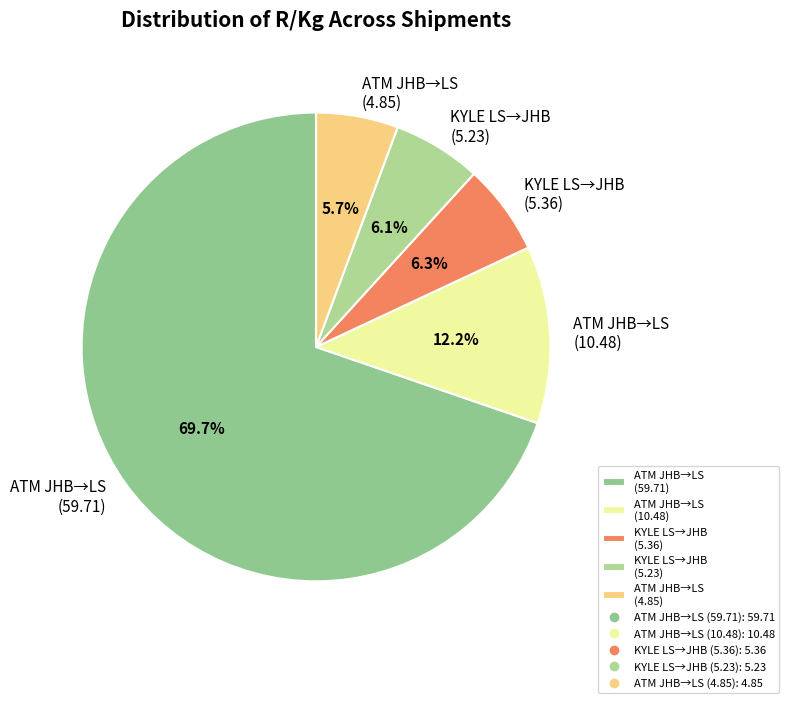

What is the largest slice in the pie chart?

ATM JHB→LS (59.71)